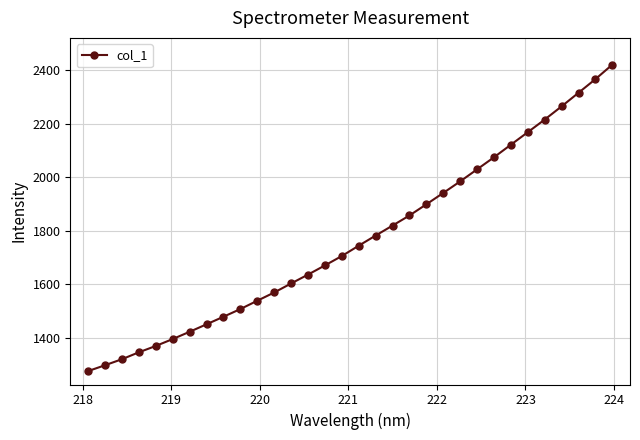

What is the average value?

1769.0